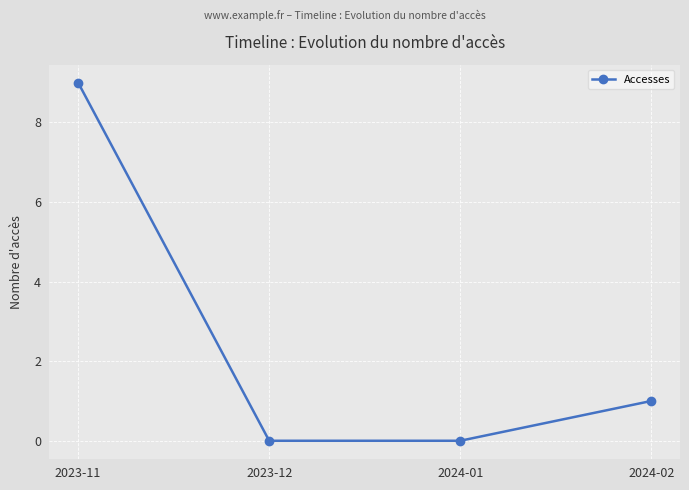

True or false: the data shows 4 at 2023-11.

False